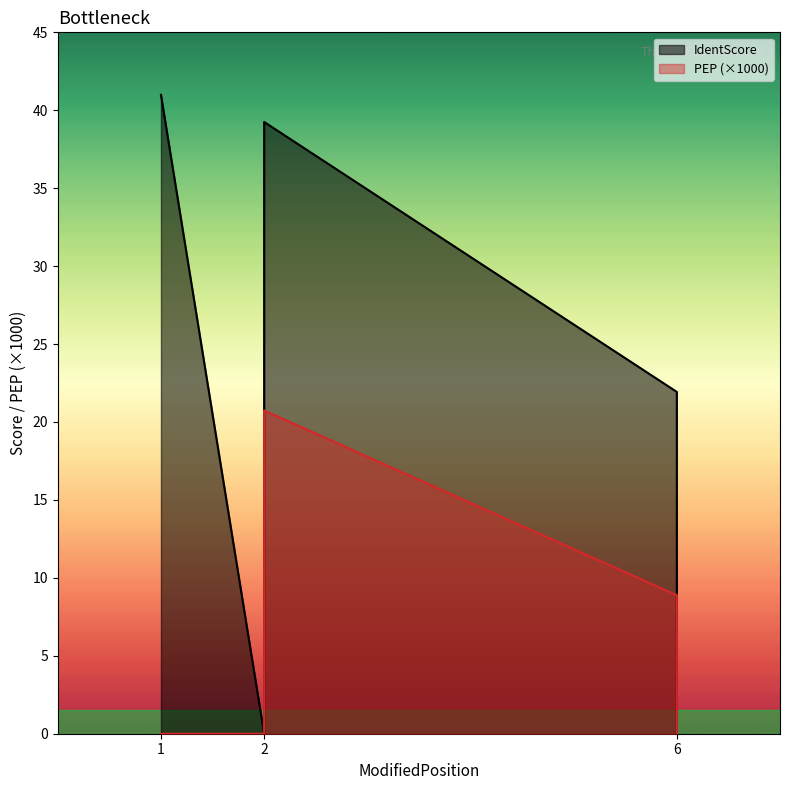

Reading left to right, extract all data points from this chart.

IdentScore: 41.0	0.0	39.2	21.9	21.9	0.0
PEP: 0.0	0.0	20.7	8.9	8.9	0.0